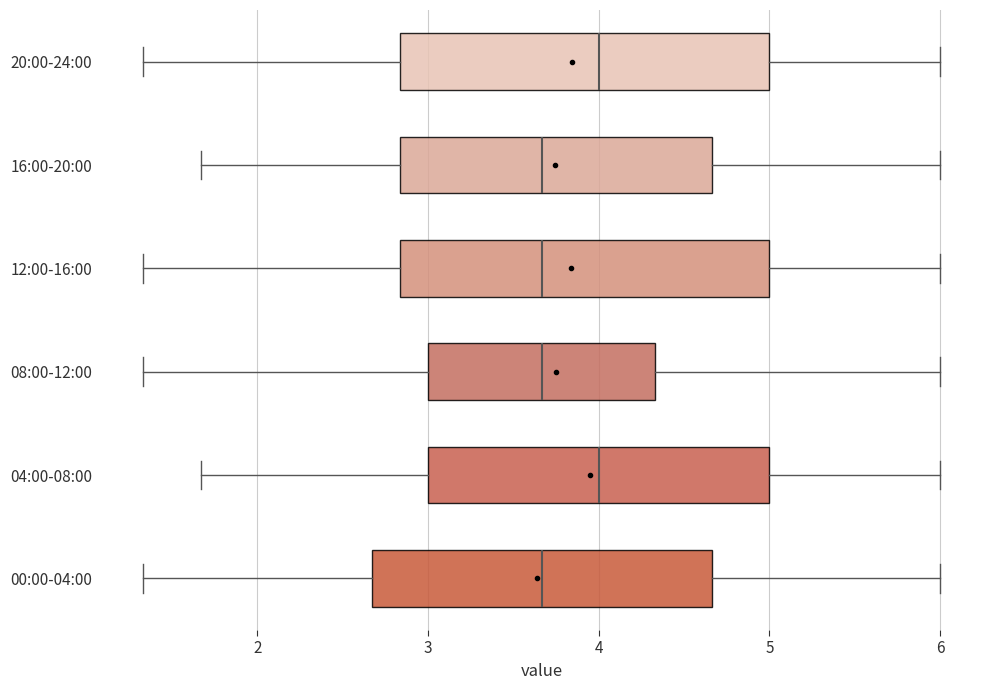

Reading bottom to top, read every box against the x-axis: the position of its median line, the range the box covers, and the ends of its whiskers. The values are not printed on the chart, so give them approximately, as read against the axis.

00:00-04:00: median 3.7, box 2.7 to 4.7, whiskers 1.3 to 6.0
04:00-08:00: median 4.0, box 3.0 to 5.0, whiskers 1.7 to 6.0
08:00-12:00: median 3.7, box 3.0 to 4.3, whiskers 1.3 to 6.0
12:00-16:00: median 3.7, box 2.8 to 5.0, whiskers 1.3 to 6.0
16:00-20:00: median 3.7, box 2.8 to 4.7, whiskers 1.7 to 6.0
20:00-24:00: median 4.0, box 2.8 to 5.0, whiskers 1.3 to 6.0